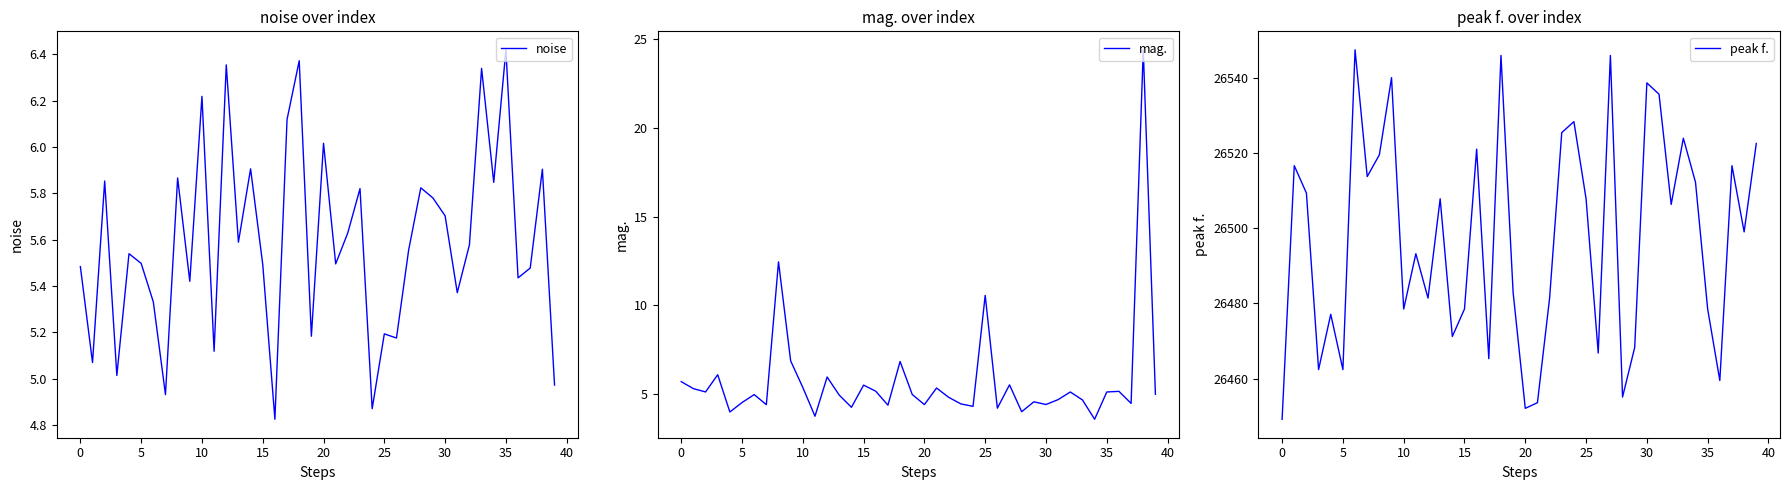

Which category has the highest value in the noise series?

35